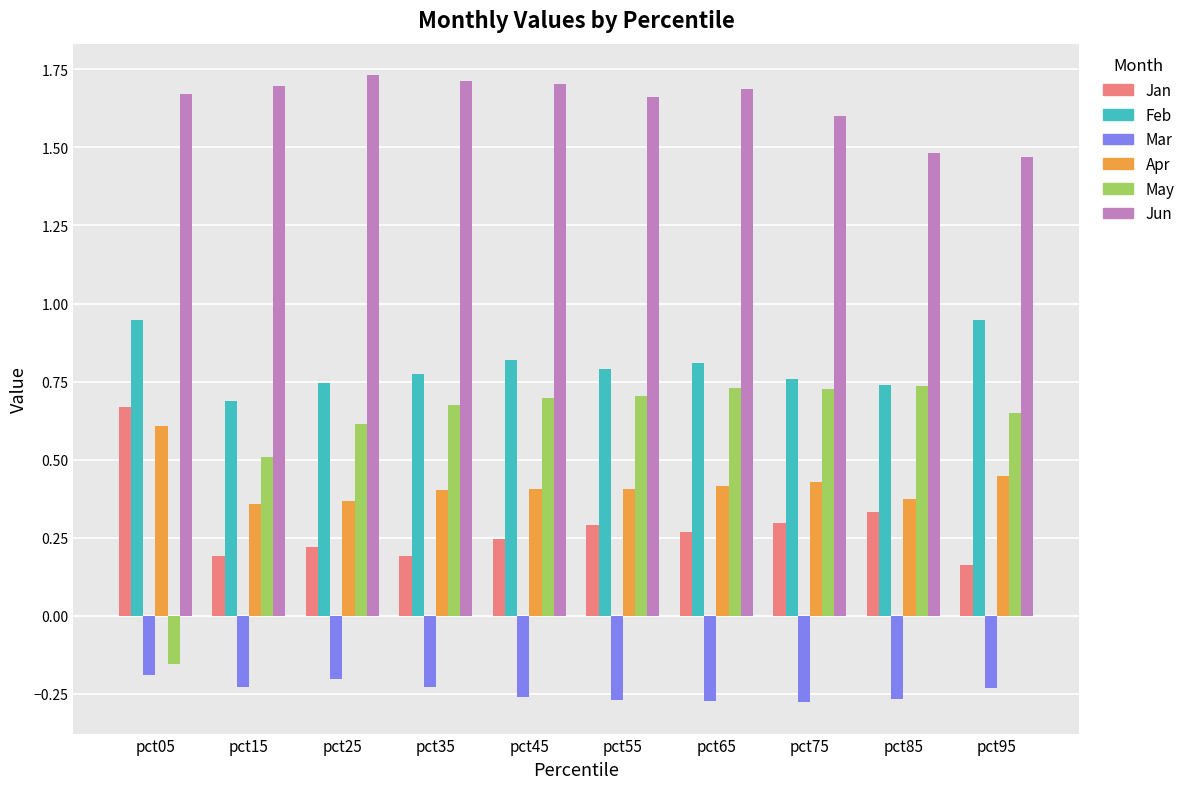

What is the average value of the Jun series?

1.6